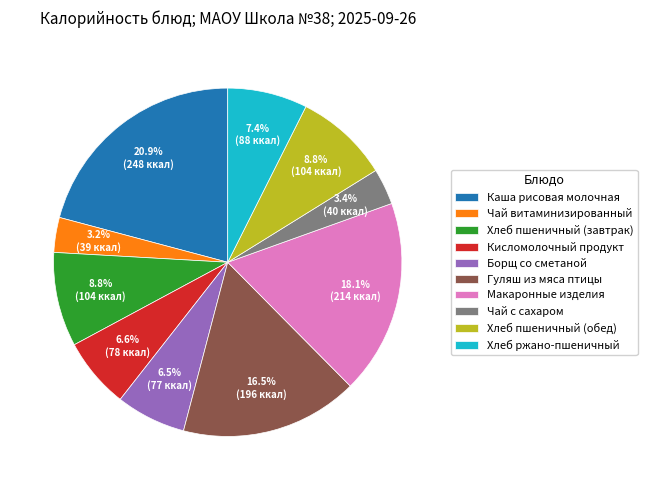

Is it true that Хлеб пшеничный (обед) is 15% of the pie?

False